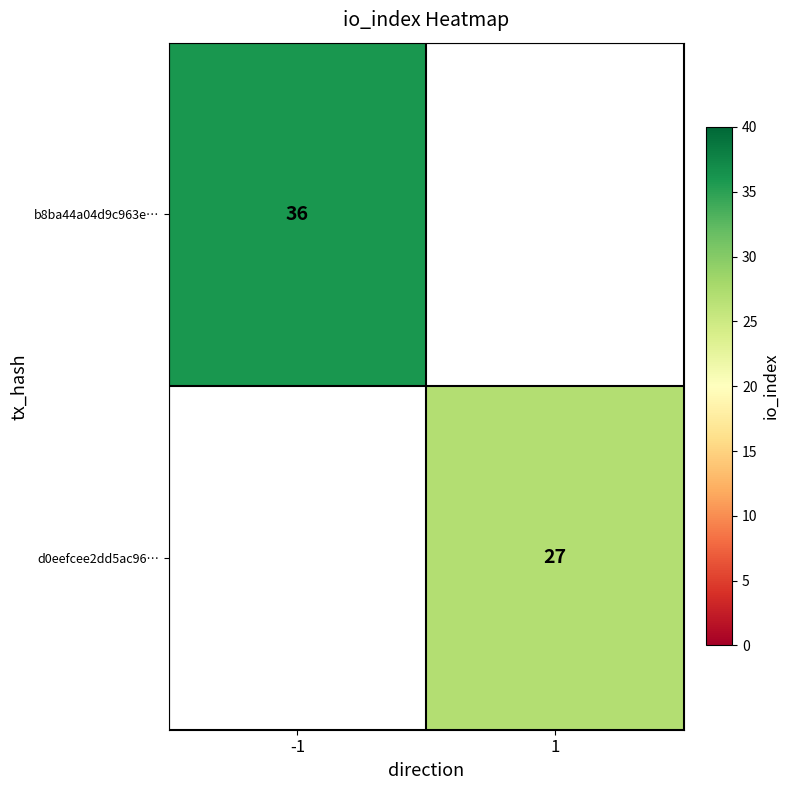

Is it true that b8ba44a04d9c963e… equals 36 at -1?

True